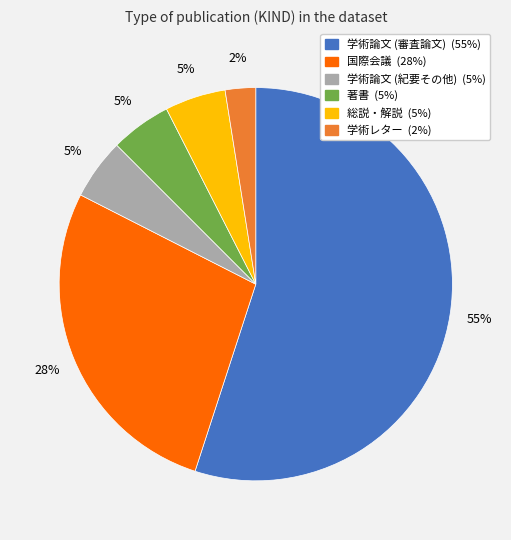

How many segments does this pie chart have?

6